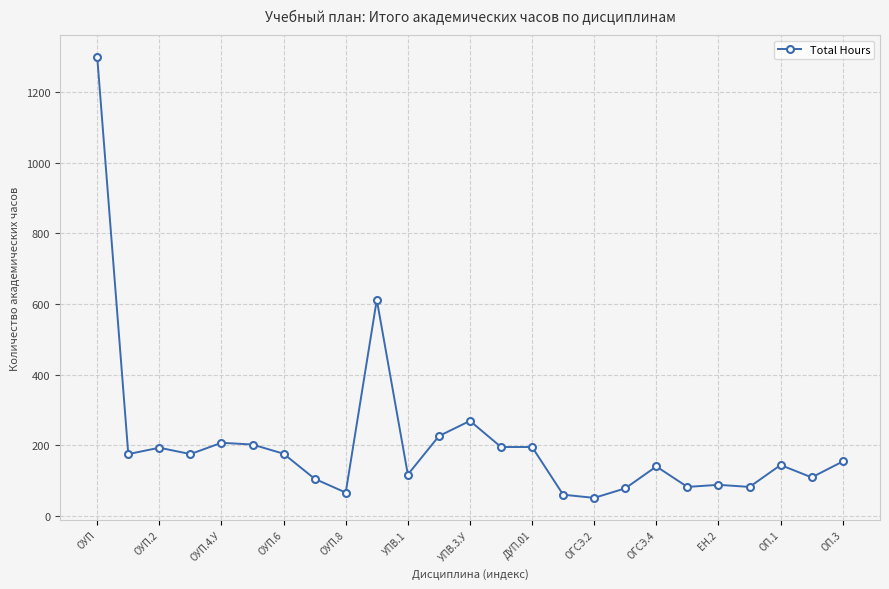

What is the smallest value displayed?

51